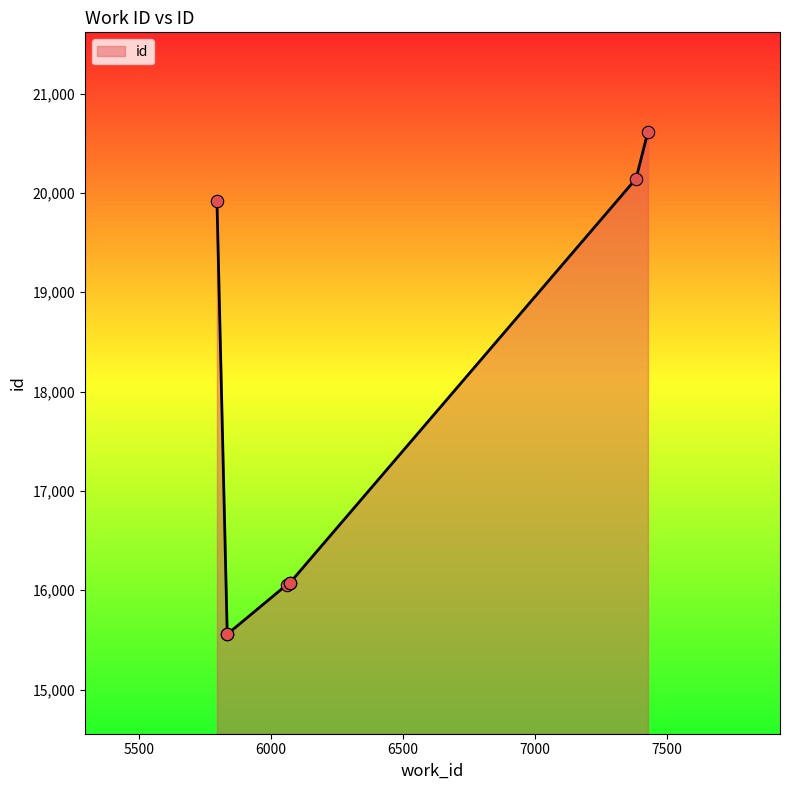

Between 6060 and 6071, which is larger?

6071